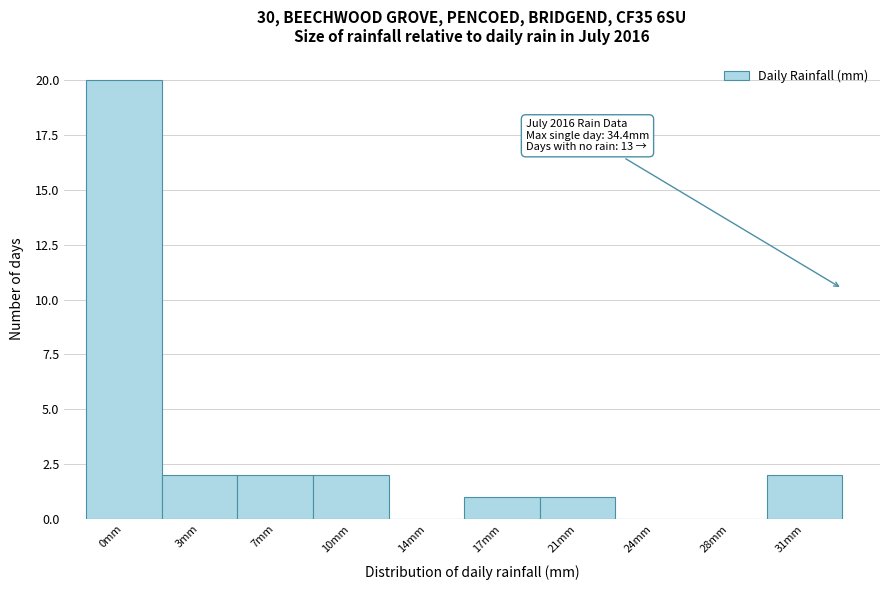

Reading left to right, list all the values displayed in this chart.

0mm=20	3mm=2	7mm=2	10mm=2	14mm=0	17mm=1	21mm=1	24mm=0	28mm=0	31mm=2